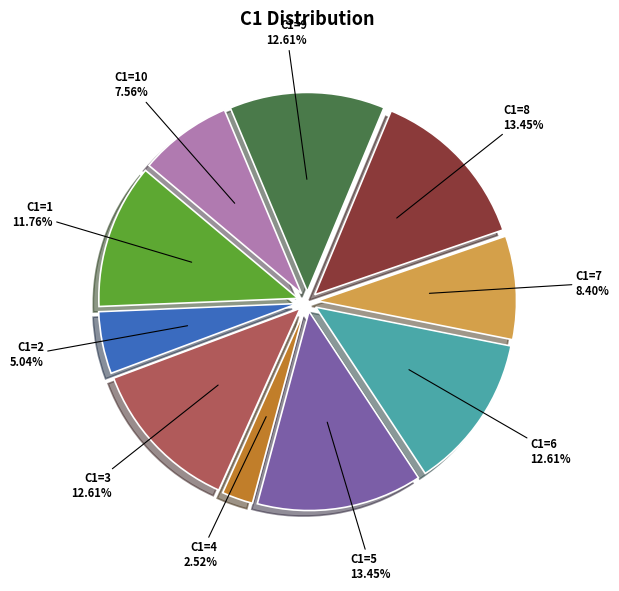

Is it true that 3 is 22% of the pie?

False